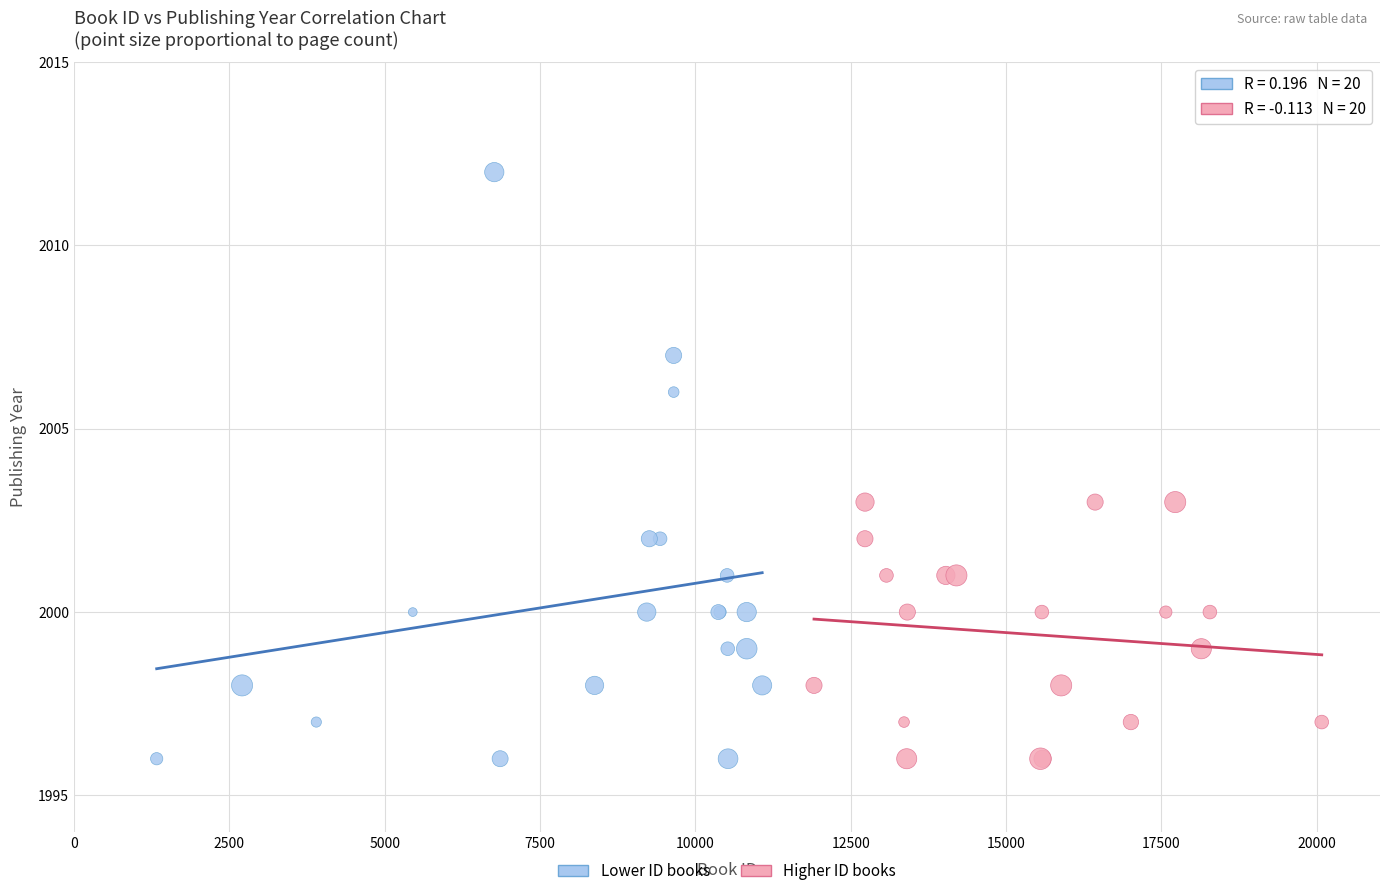

What are all the series names shown in the legend?

Lower ID books, Higher ID books